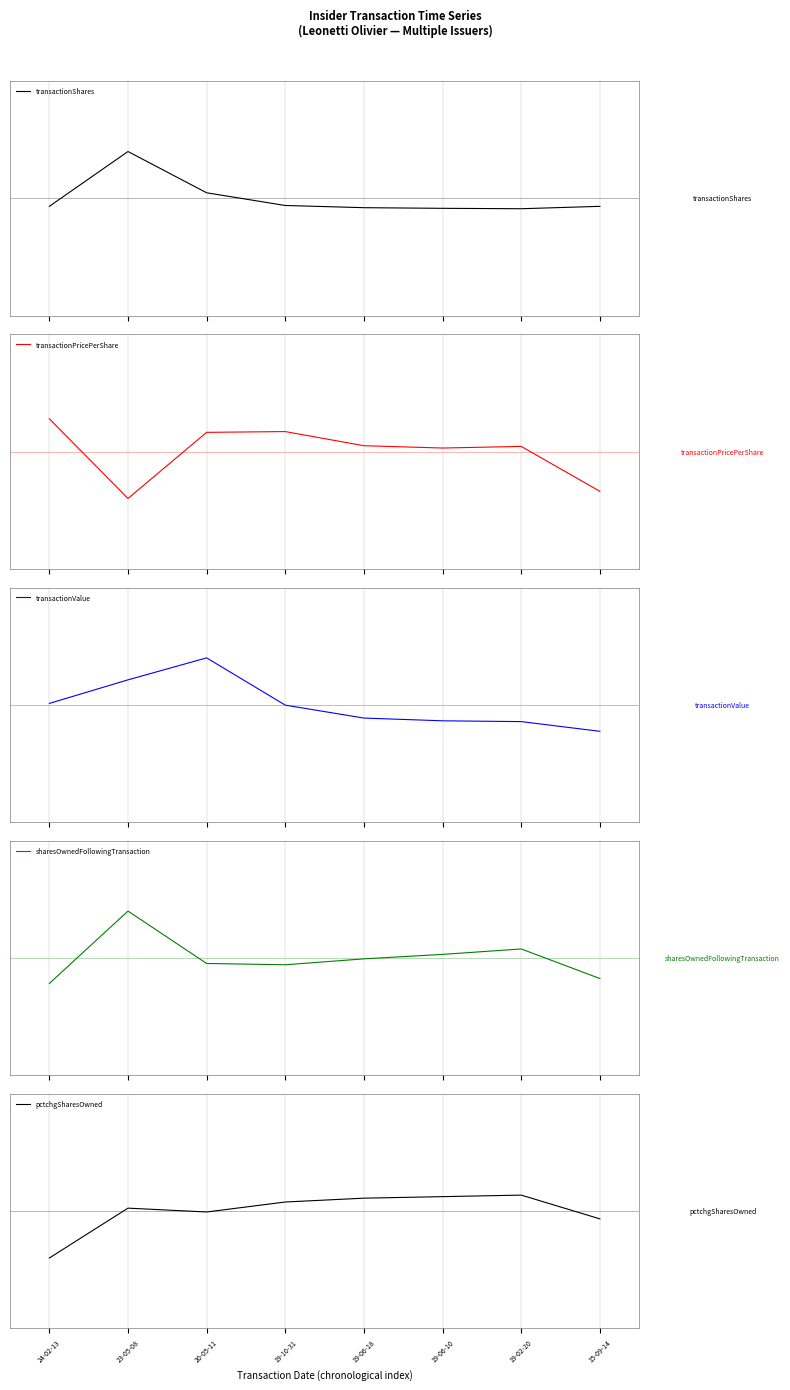

What is the difference between the maximum and minimum values in the transactionPricePerShare series?

1.7